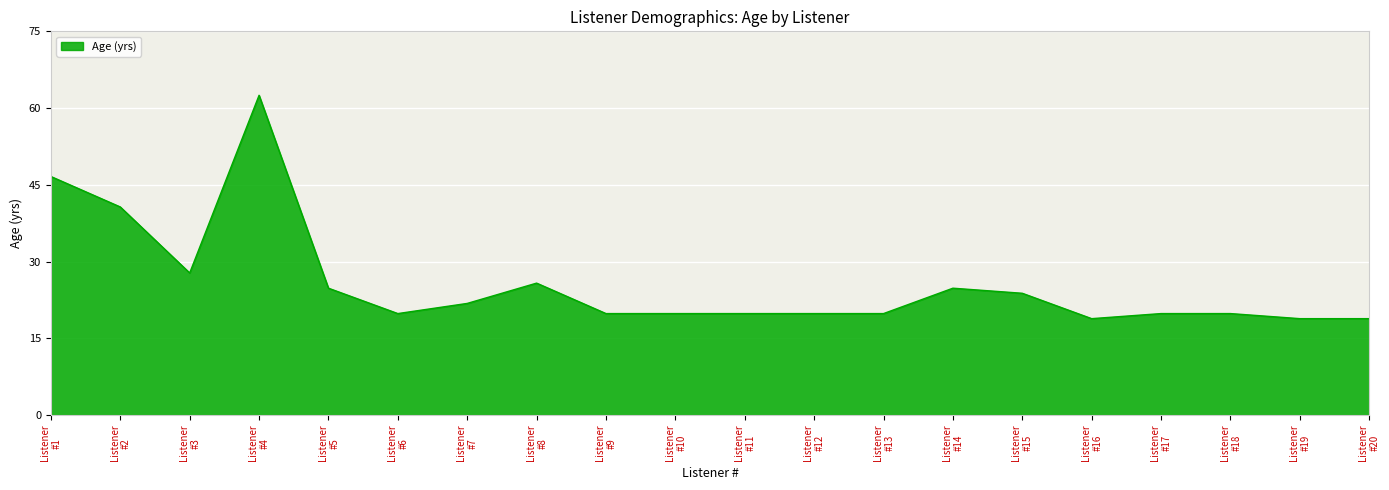

What is the maximum value shown in the chart?

63